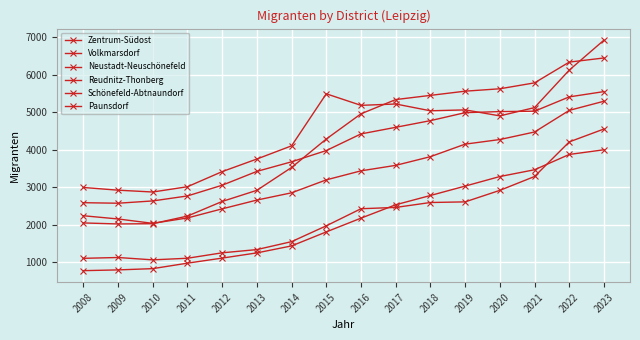

How many lines are shown in the chart?

6